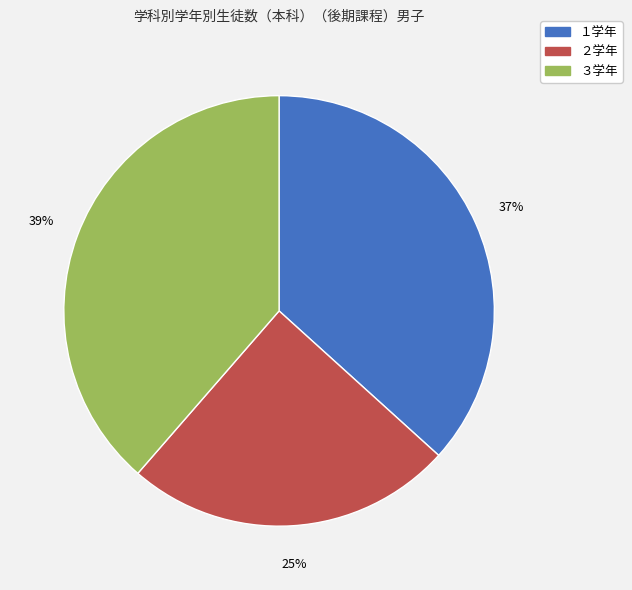

Which has a higher value, ２学年 or ３学年?

３学年